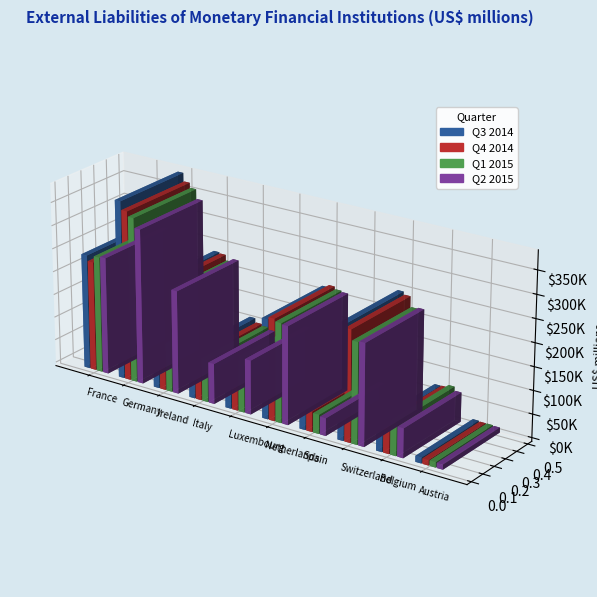

How many bars are there in total?

40